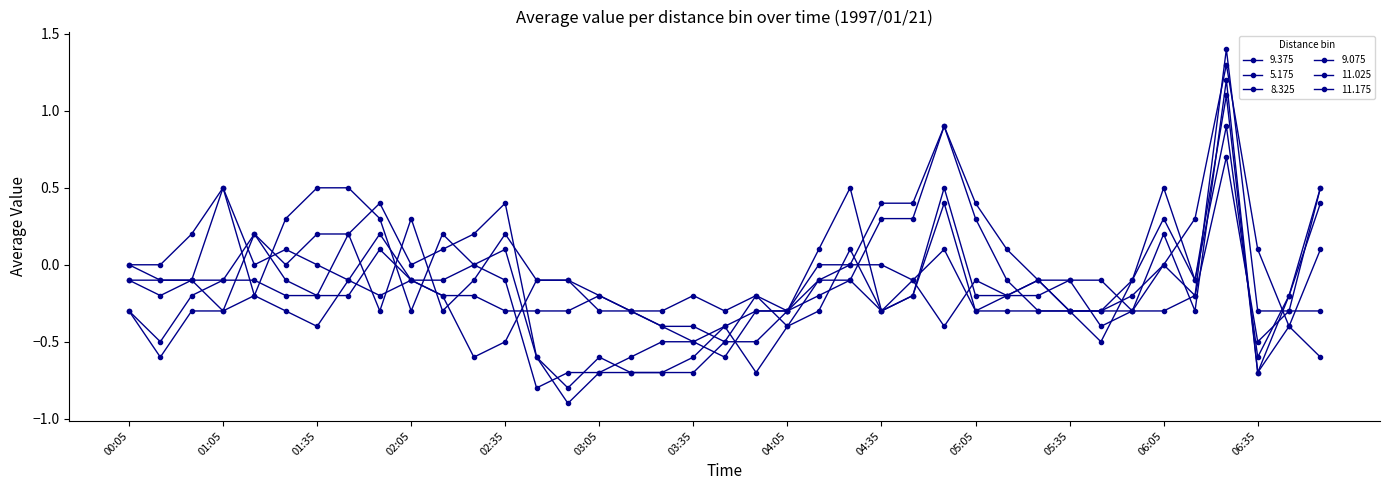

Does the chart display data point markers on the line(s)?

Yes